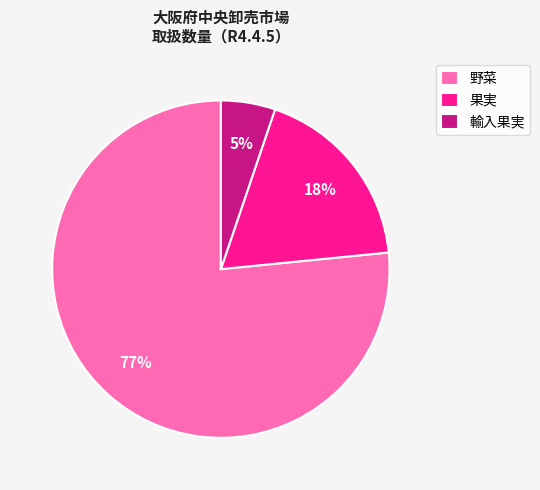

The 果実 slice represents 6% of the pie. True or false?

False